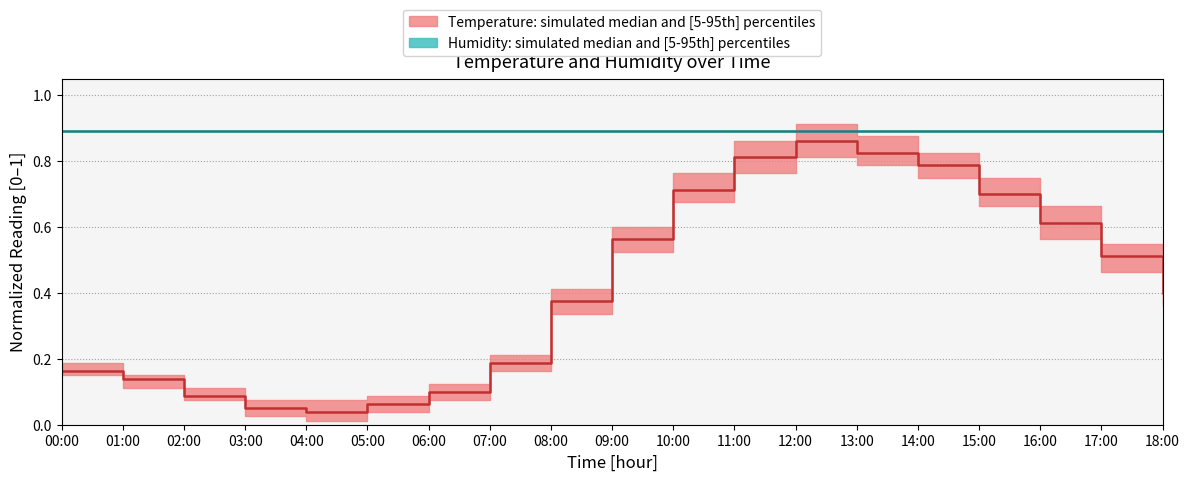

Does the chart display data point markers on the line(s)?

No